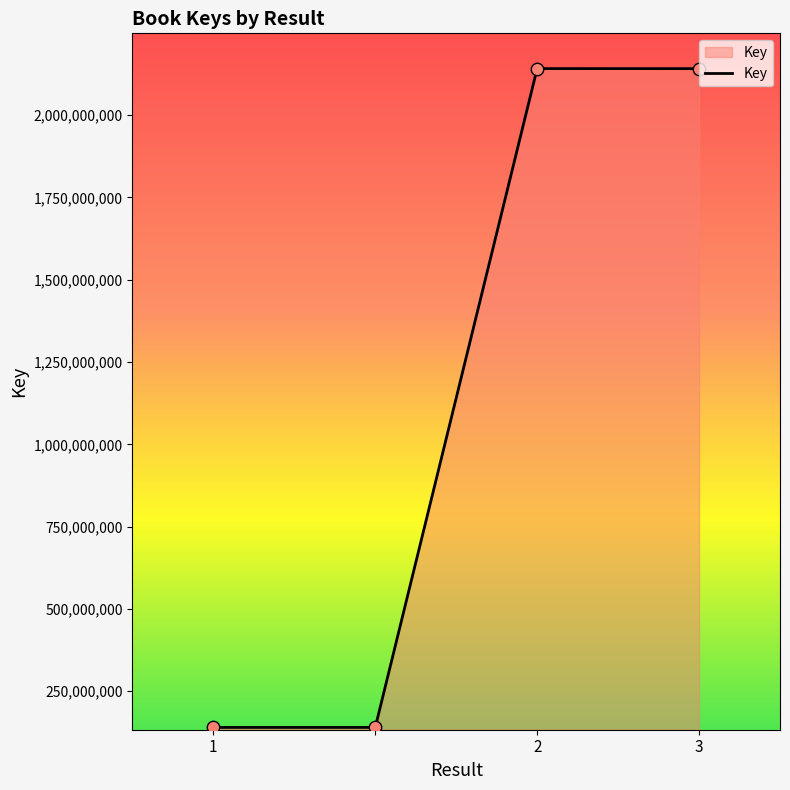

What is the difference between the maximum and minimum values?

2000728744